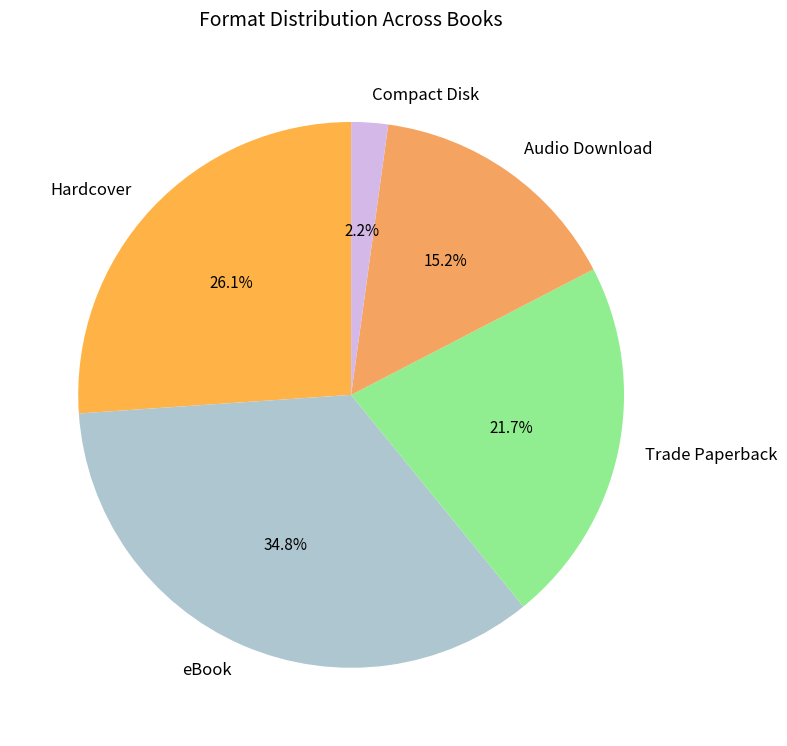

To the nearest percent, what is the combined percentage of eBook and Audio Download?

50%